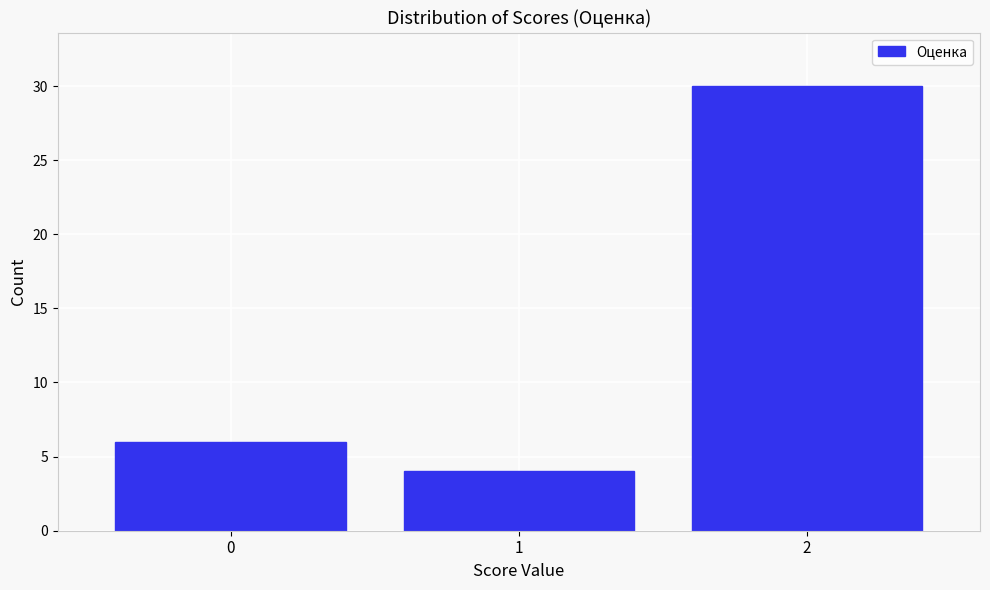

Reading left to right, list every bar in this chart as the range it spans on the x-axis followed by its height. The values are not printed on the chart, so give them approximately, as read against the axis.

-0.5 to 0.5: 6
0.5 to 1.5: 4
1.5 to 2.5: 30